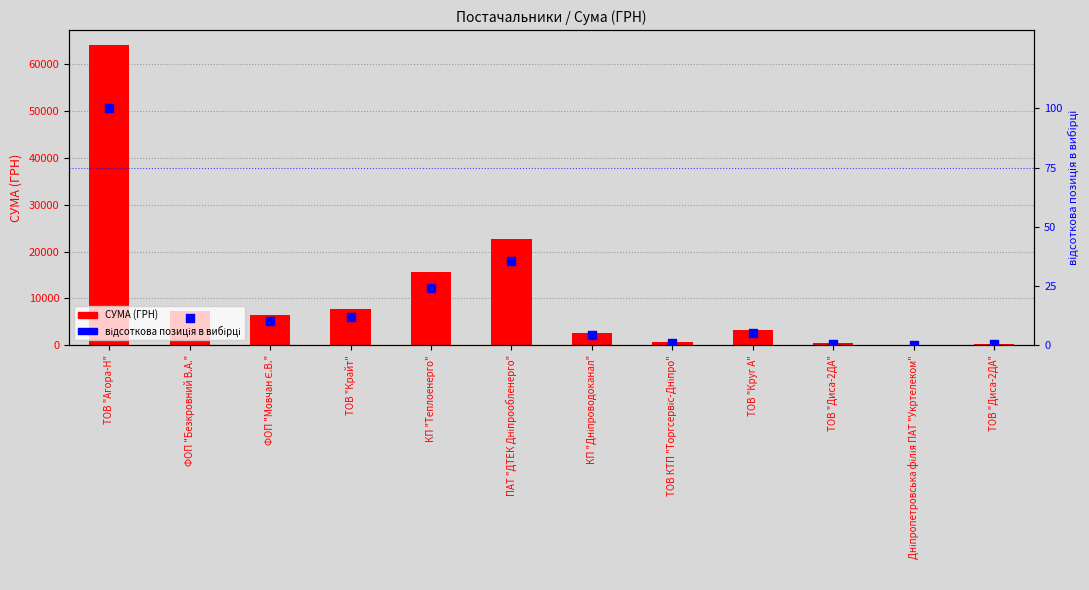

What are all the series names shown in the legend?

СУМА (ГРН), відсоткова позиція в вибірці